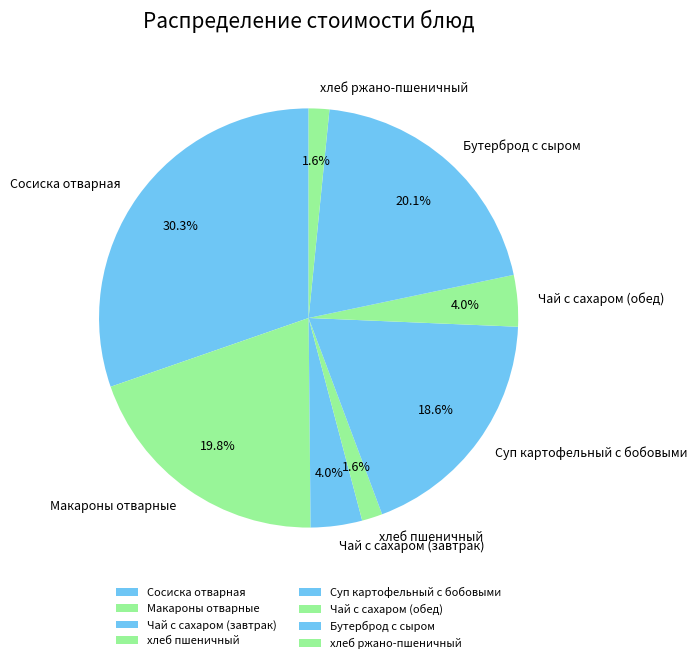

What is the largest slice in the pie chart?

Сосиска отварная